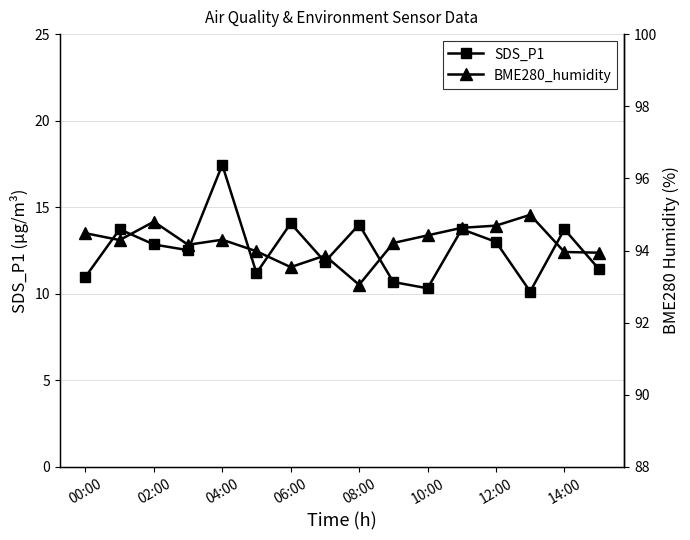

In SDS_P1, how many points are lower than both neighbors (excluding endpoints)?

5